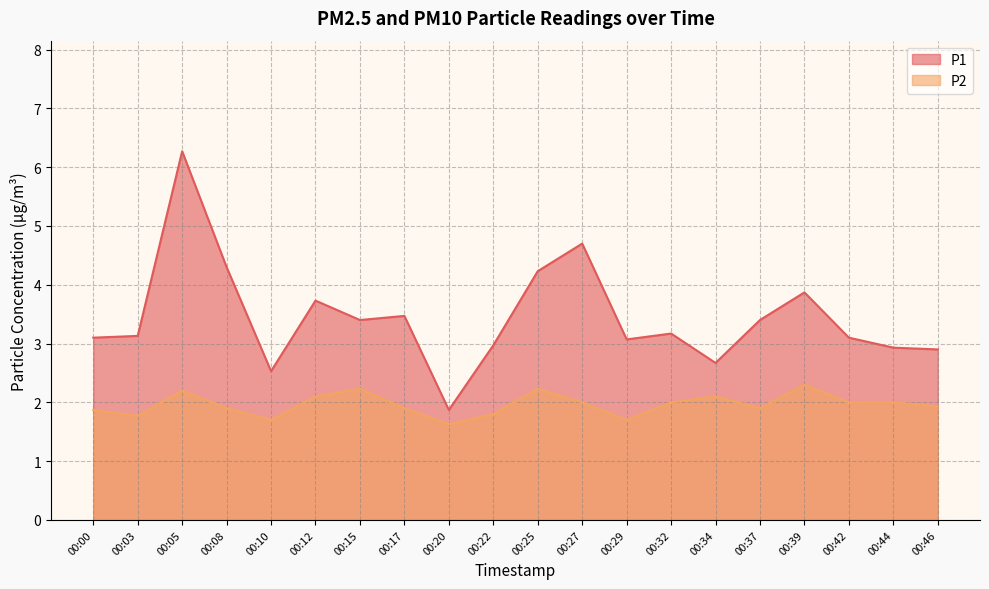

What is the sum of all P1 values?

68.8